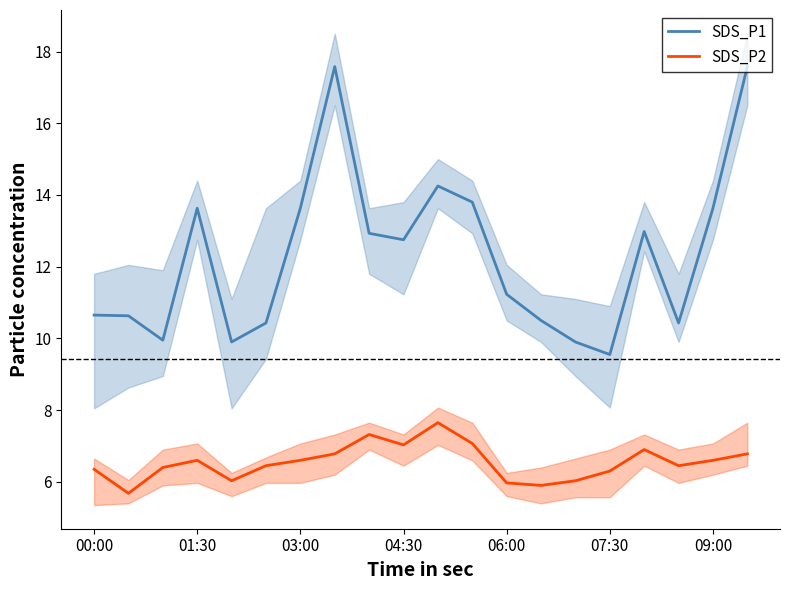

What is the maximum value for SDS_P1?

17.6